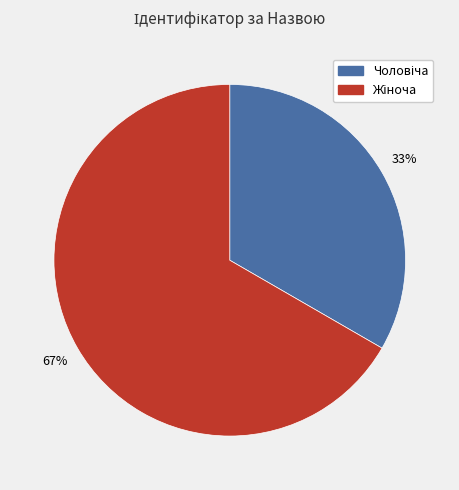

Is there any slice that represents more than half of the pie?

Yes